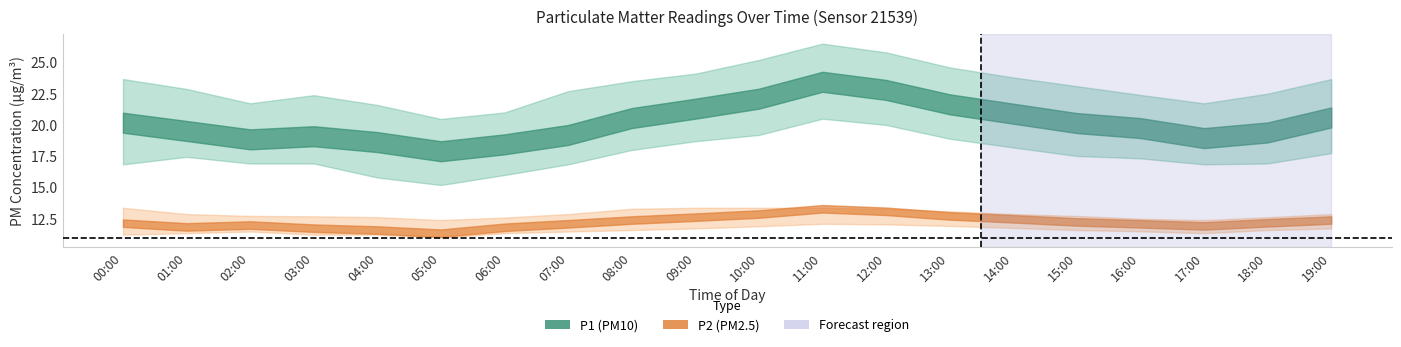

List the labels in order of P2_lower value, smallest first.

05:00, 00:00, 03:00, 04:00, 01:00, 06:00, 17:00, 02:00, 07:00, 16:00, 08:00, 15:00, 18:00, 09:00, 19:00, 14:00, 10:00, 13:00, 12:00, 11:00